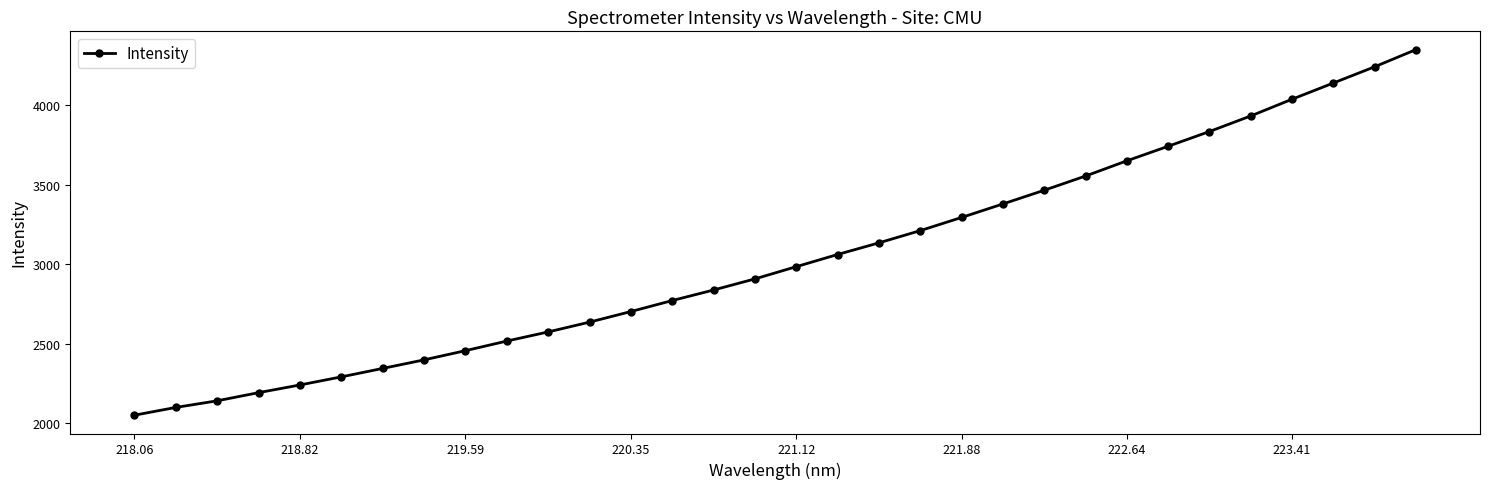

True or false: the data has more than 2 interior local peaks.

False